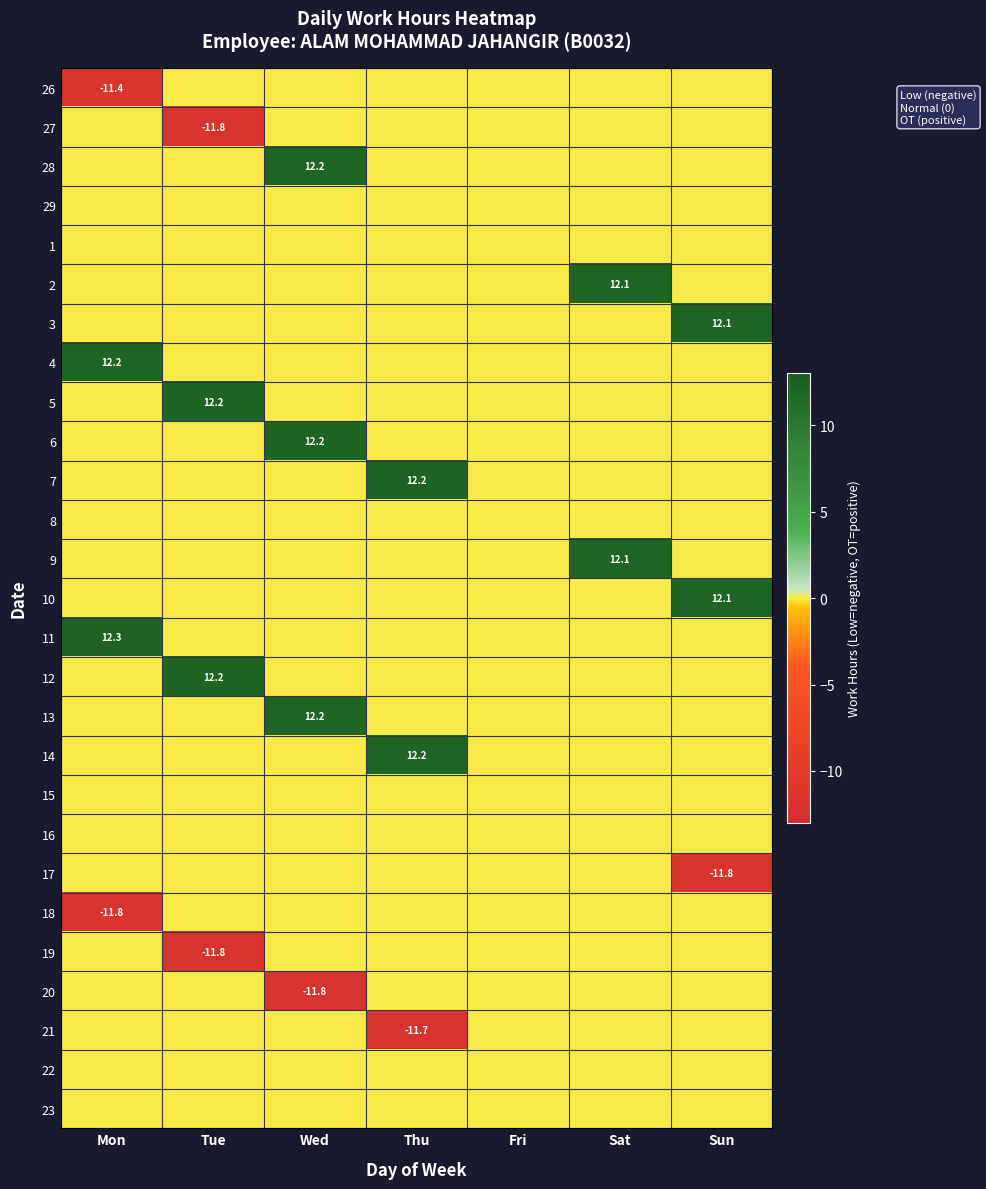

List the series in order of their peak value, highest first.

11, 6, 5, 12, 7, 28, 4, 13, 14, 3, 10, 2, 9, 26, 27, 29, 1, 8, 15, 16, 17, 18, 19, 20, 21, 22, 23